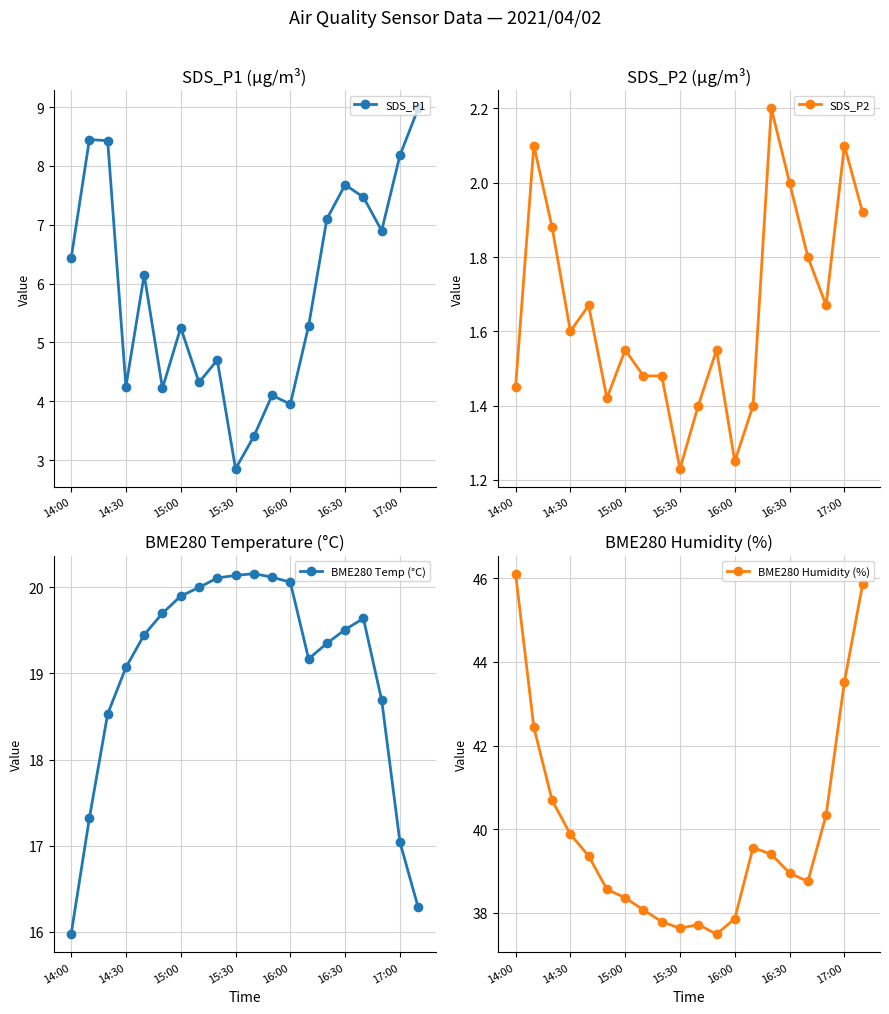

How many data points in BME280 Humidity (%) are above 39?

10